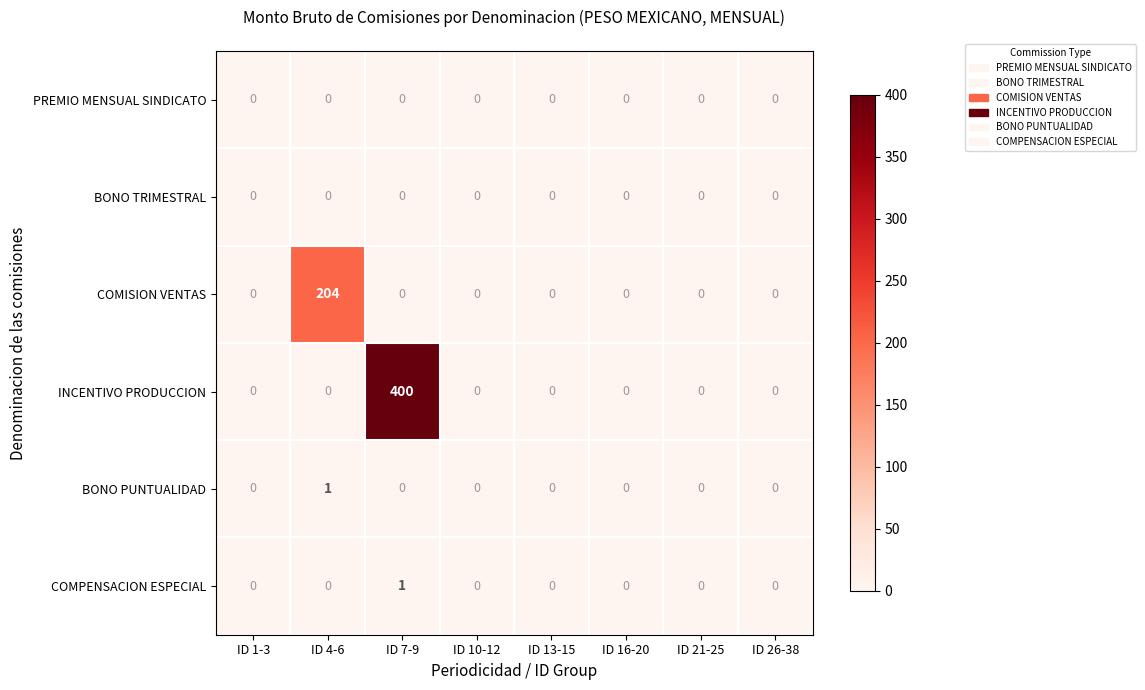

At which category is the sum across all series the highest?

ID 7-9